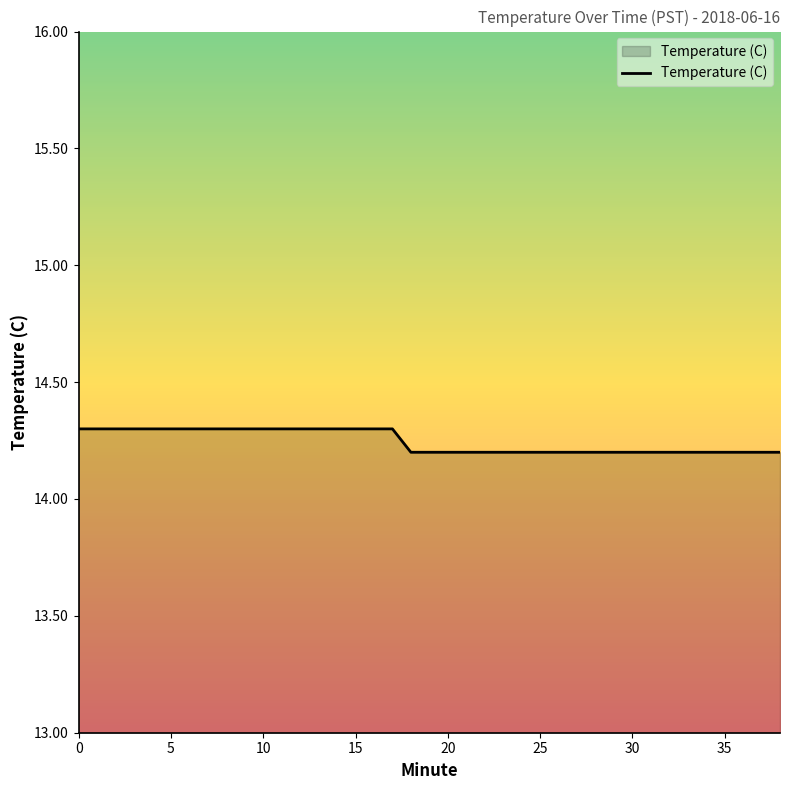

What is the smallest value displayed?

14.2